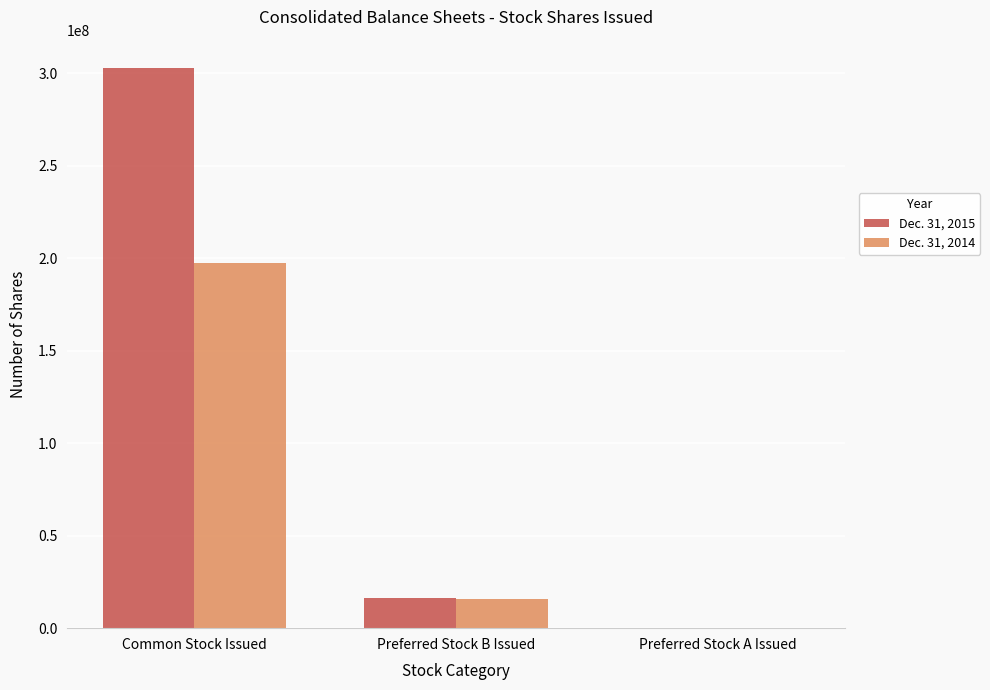

Count the number of data series in this chart.

2